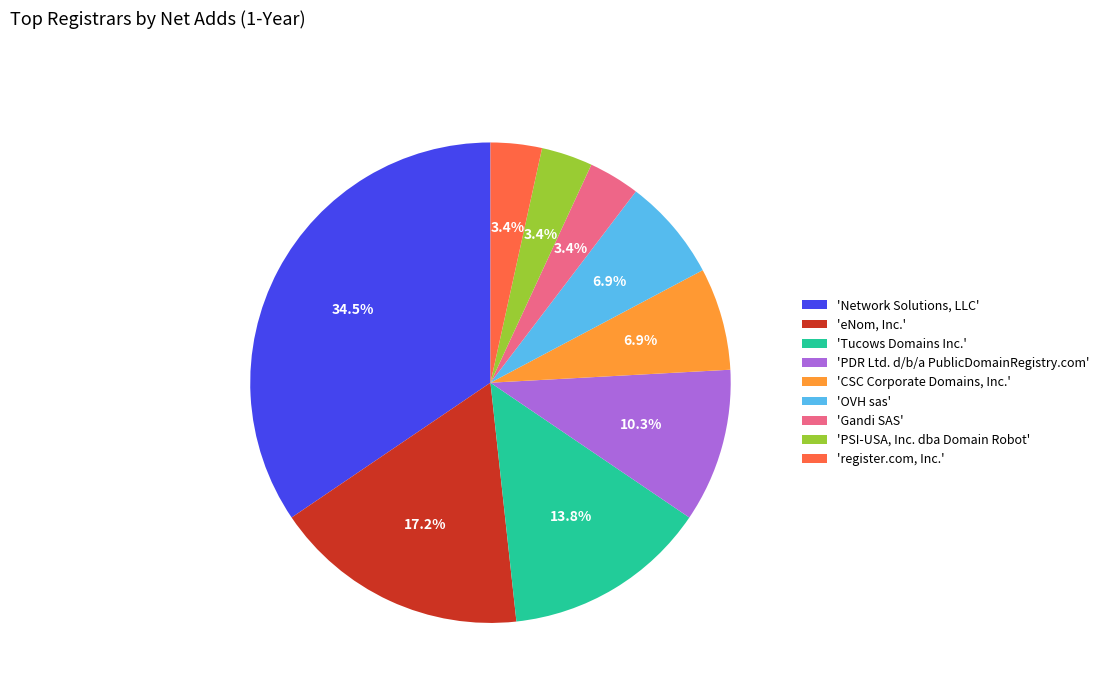

Which has a higher value, 'eNom, Inc.' or 'Gandi SAS'?

'eNom, Inc.'